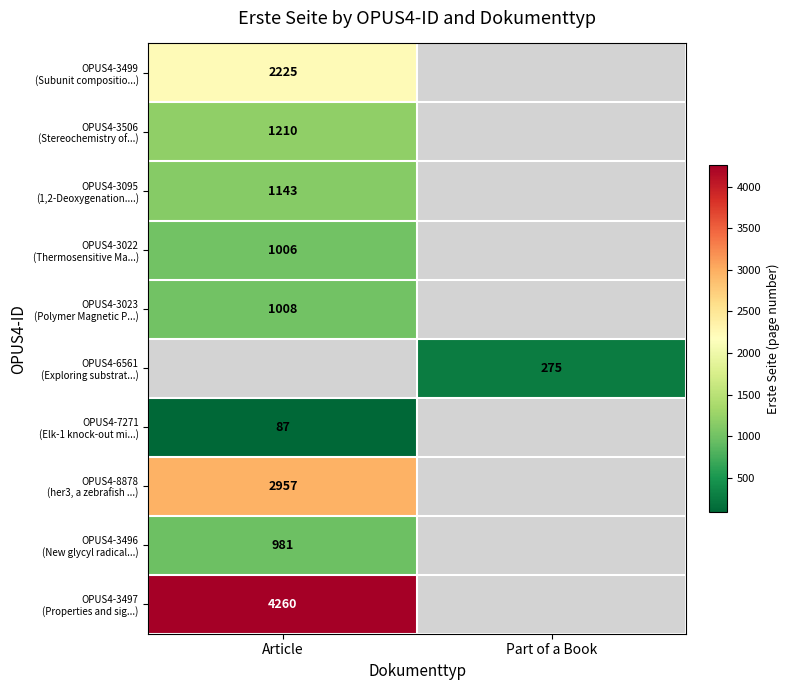

At how many categories does at least one series exceed 1509?

1